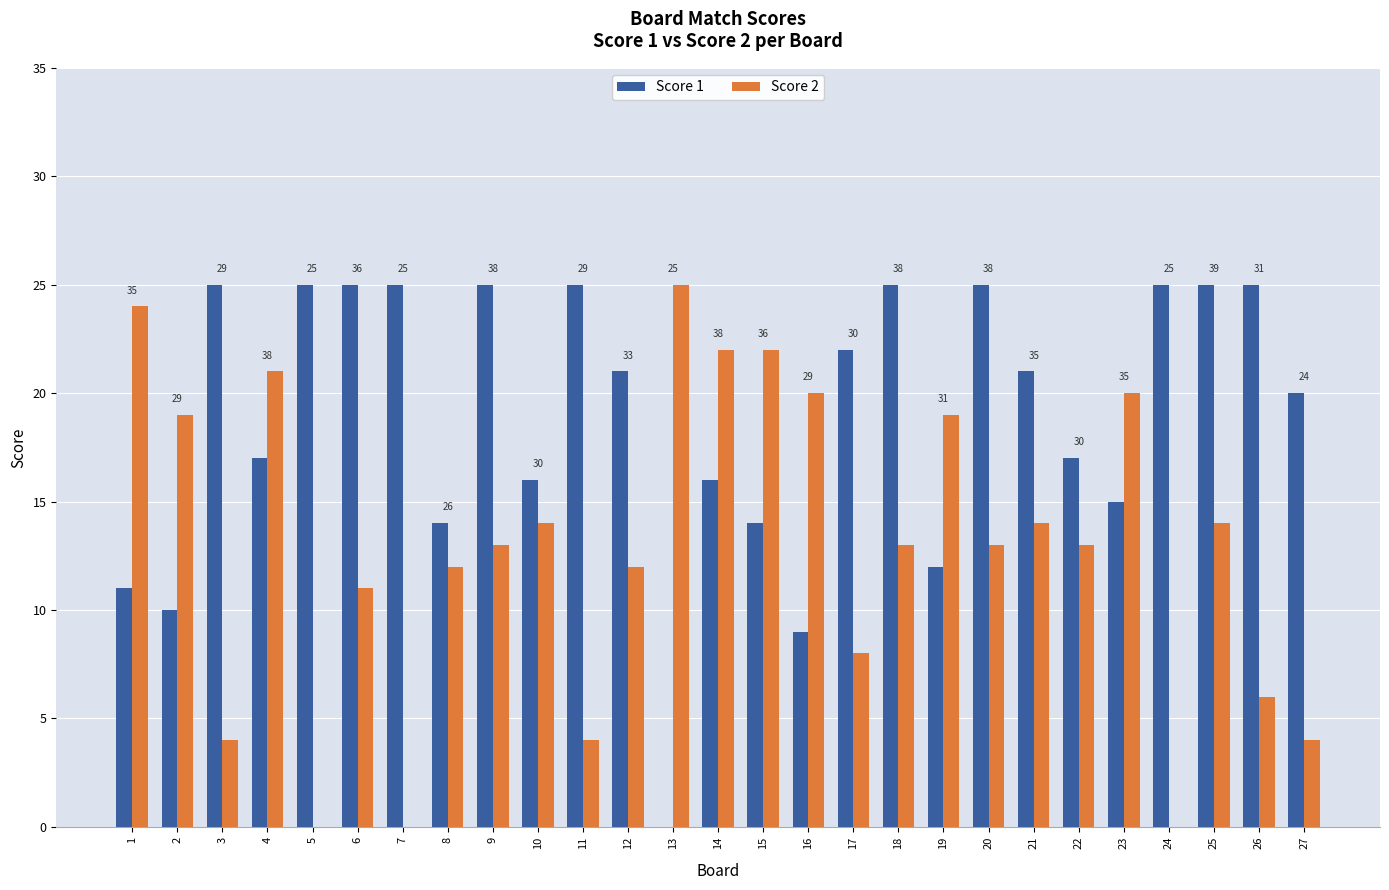

At which label is Score 1 closest to 12?

19